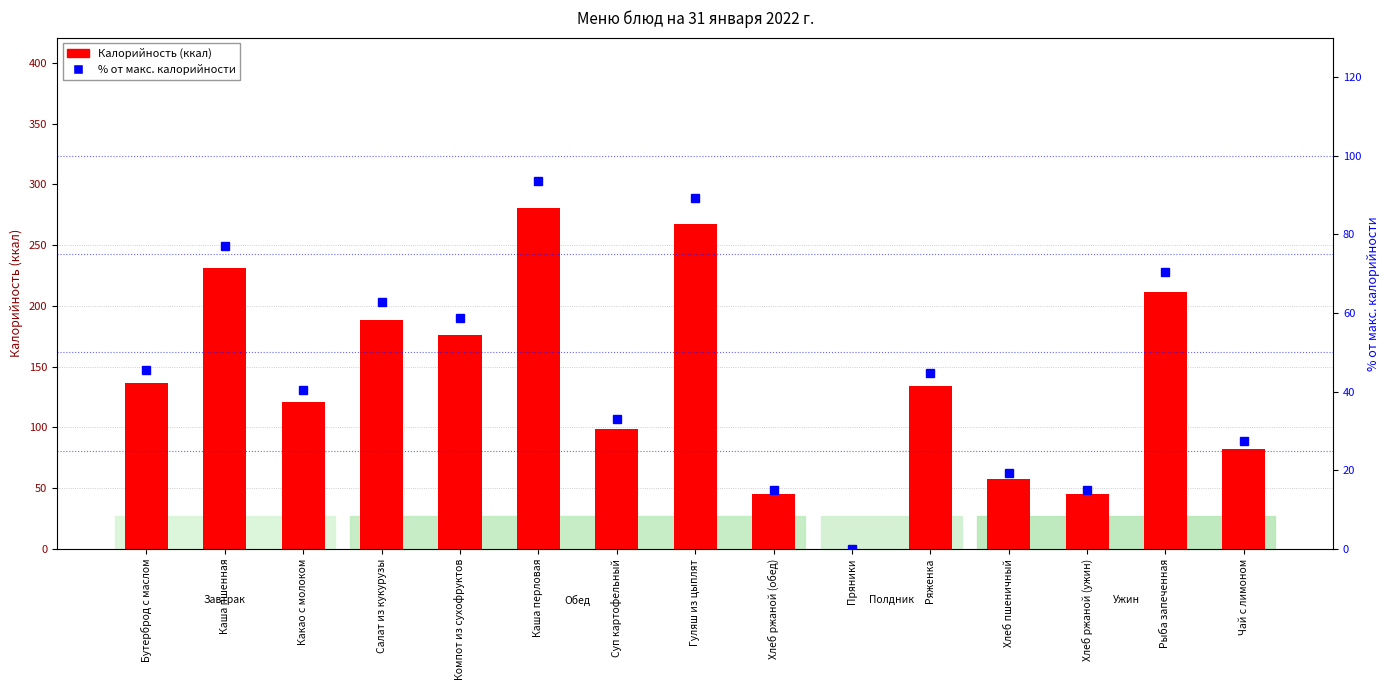

Reading left to right, extract all data points from this chart.

Калорийность (ккал): Бутерброд с маслом=136.6	Каша пшенная=230.8	Какао с молоком=120.8	Салат из кукурузы=188.1	Компот из сухофруктов=176.1	Каша перловая=280.5	Суп картофельный=98.9	Гуляш из цыплят=267.2	Хлеб ржаной (обед)=45.2	Пряники=0.0	Ряженка=134.0	Хлеб пшеничный=57.8	Хлеб ржаной (ужин)=45.2	Рыба запеченная=211.2	Чай с лимоном=82.5
% от макс. калорийности: Бутерброд с маслом=45.5	Каша пшенная=76.9	Какао с молоком=40.3	Салат из кукурузы=62.7	Компот из сухофруктов=58.7	Каша перловая=93.5	Суп картофельный=33.0	Гуляш из цыплят=89.1	Хлеб ржаной (обед)=15.1	Пряники=0.0	Ряженка=44.7	Хлеб пшеничный=19.2	Хлеб ржаной (ужин)=15.1	Рыба запеченная=70.4	Чай с лимоном=27.5